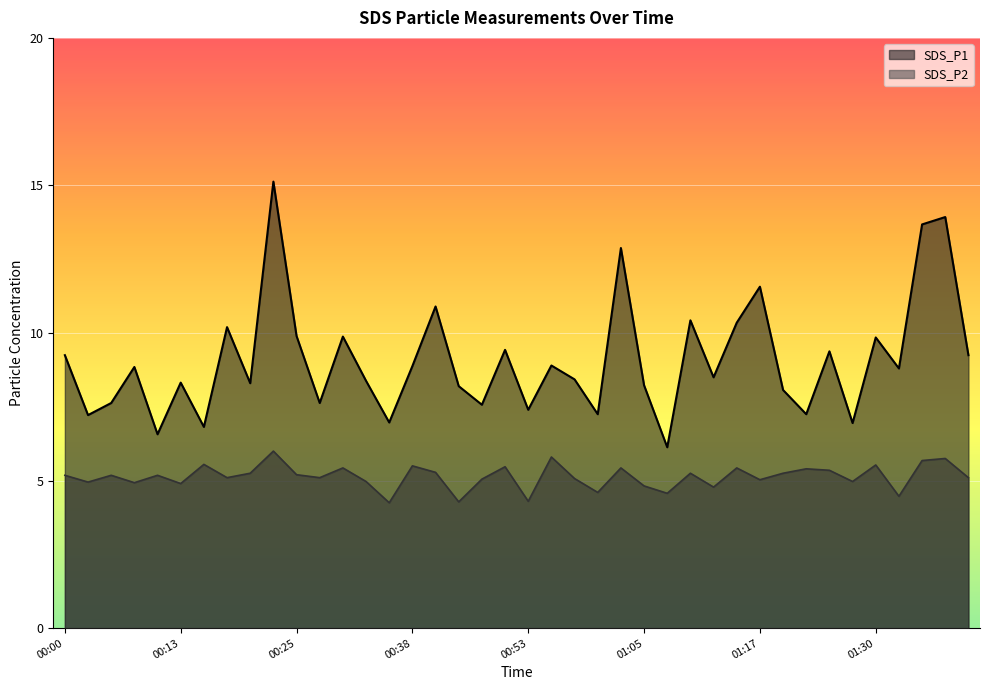

True or false: SDS_P2 and SDS_P1 intersect in this chart.

False